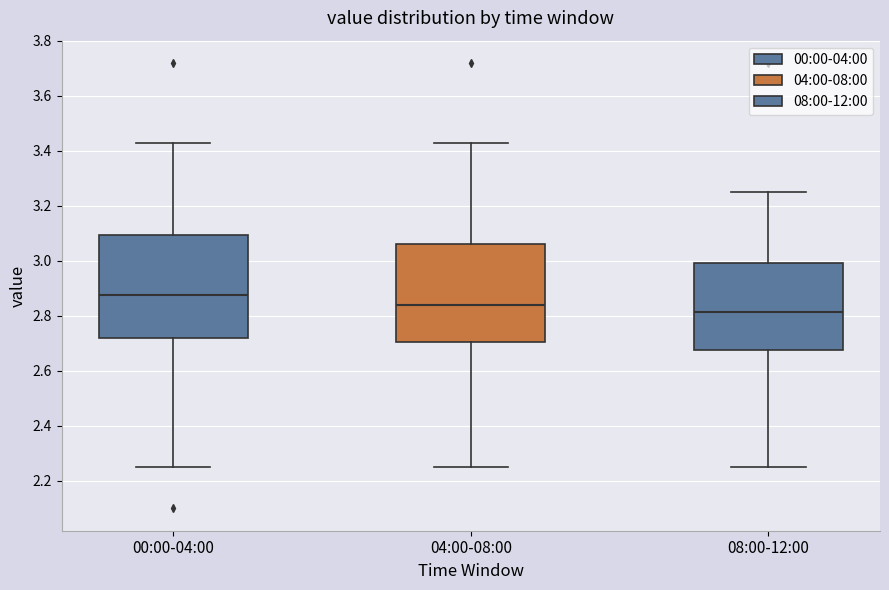

Where does the lower whisker of the box for 00:00-04:00 end on the y-axis? The values are not printed on the chart, so give them approximately, as read against the axis.

2.26